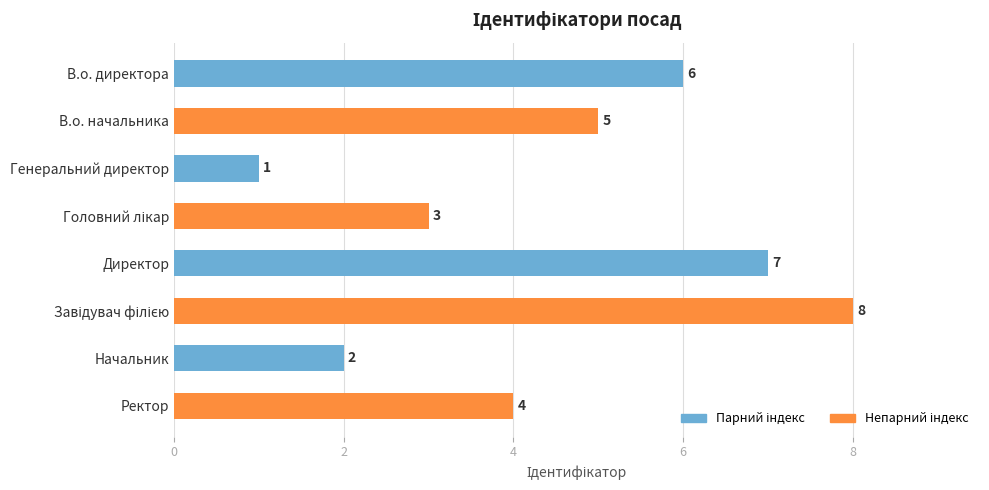

What is the difference between the second highest and second lowest values?

5